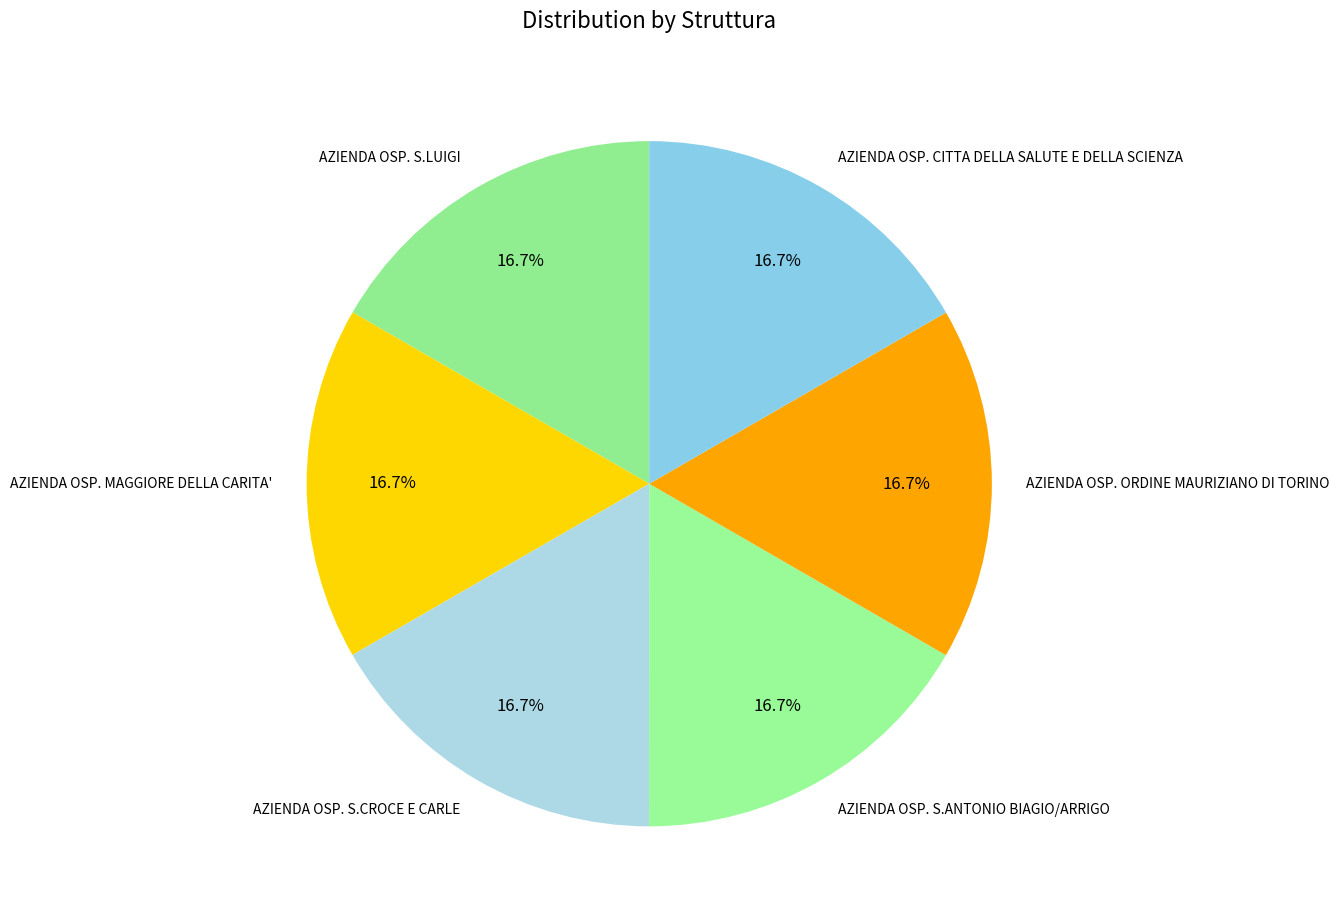

What is the ratio of the value at AZIENDA OSP. CITTA DELLA SALUTE E DELLA SCIENZA to the value at AZIENDA OSP. S.CROCE E CARLE?

1.0